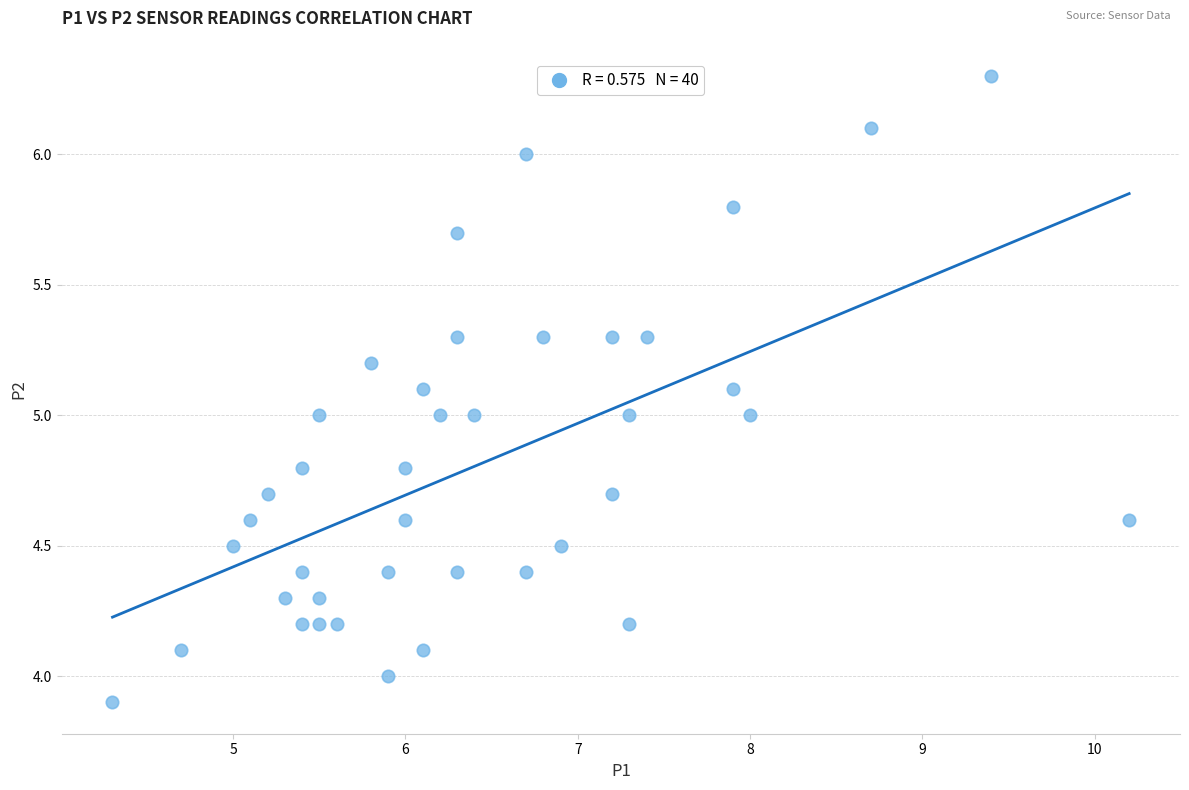

What is the range of X values (max minus min)?

5.9